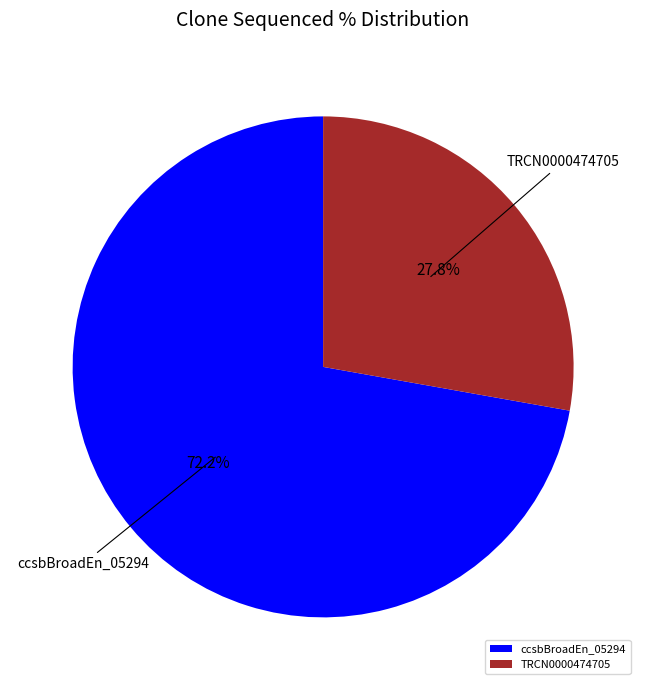

Rank the categories by value from lowest to highest.

TRCN0000474705, ccsbBroadEn_05294